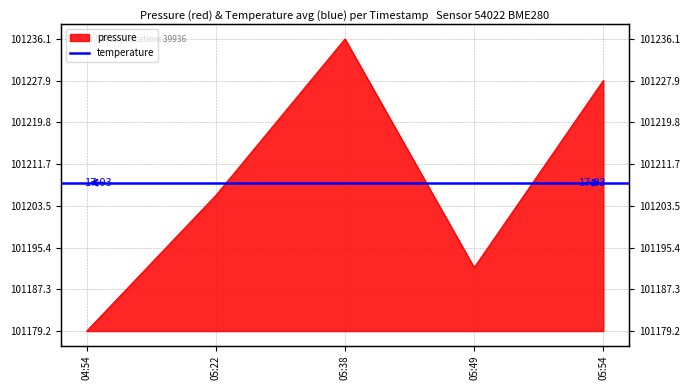

What position from the right is 05:54?

1